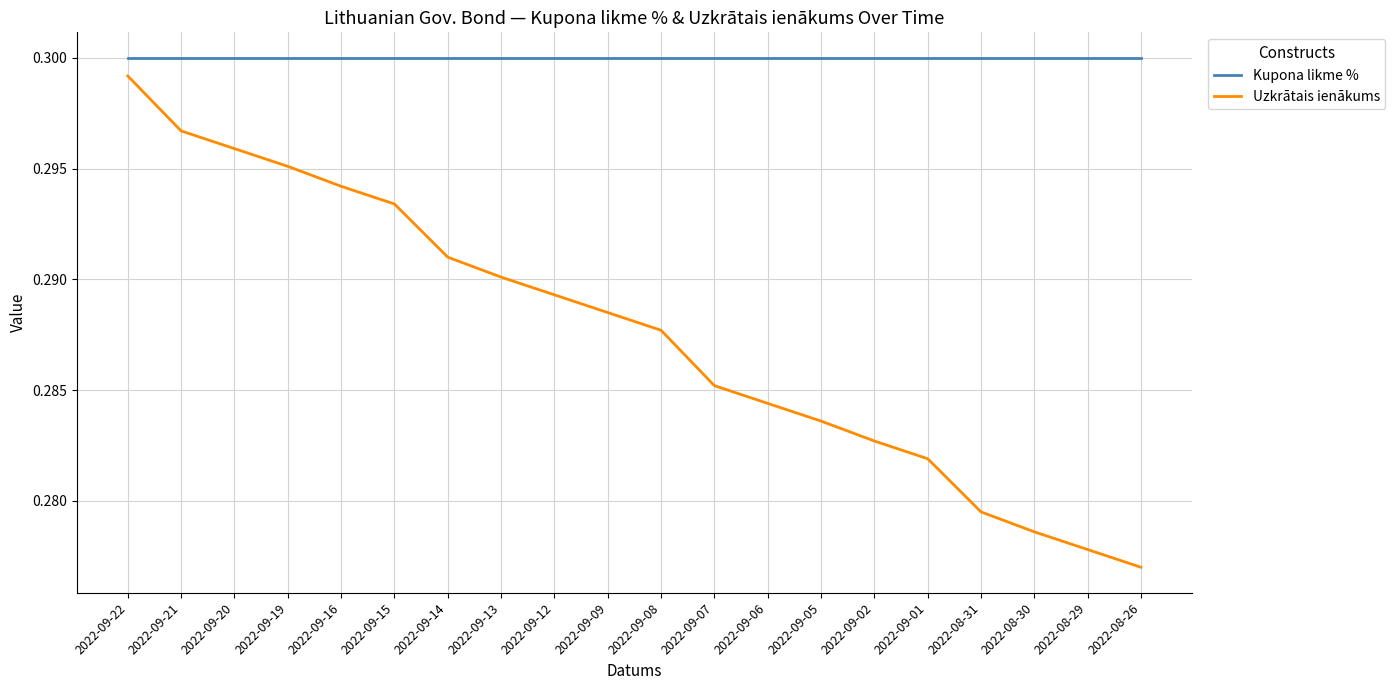

Which series has the largest total across all categories?

Kupona likme %